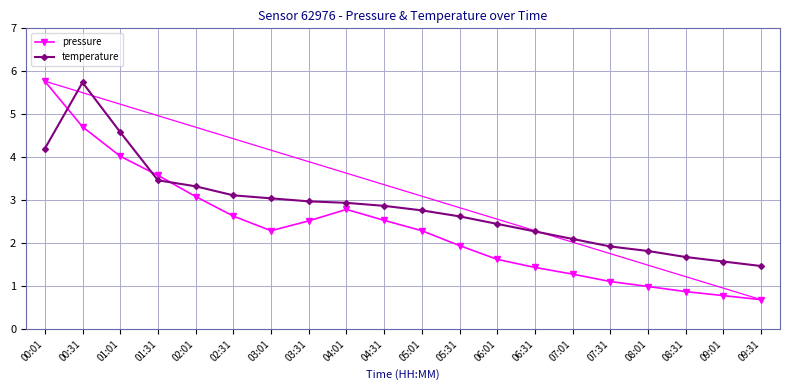

What is the average value of the temperature series?

2.8